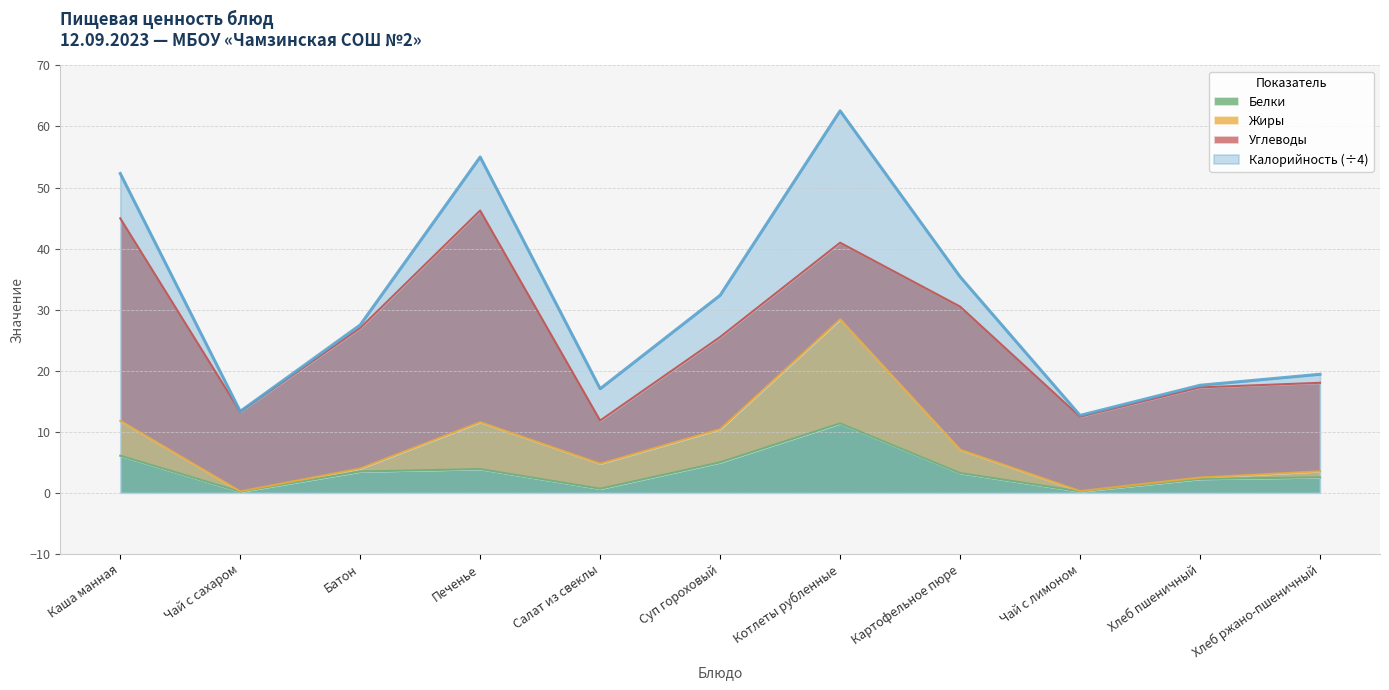

The value of Калорийность (÷4) at Батон is 27.5. True or false?

True